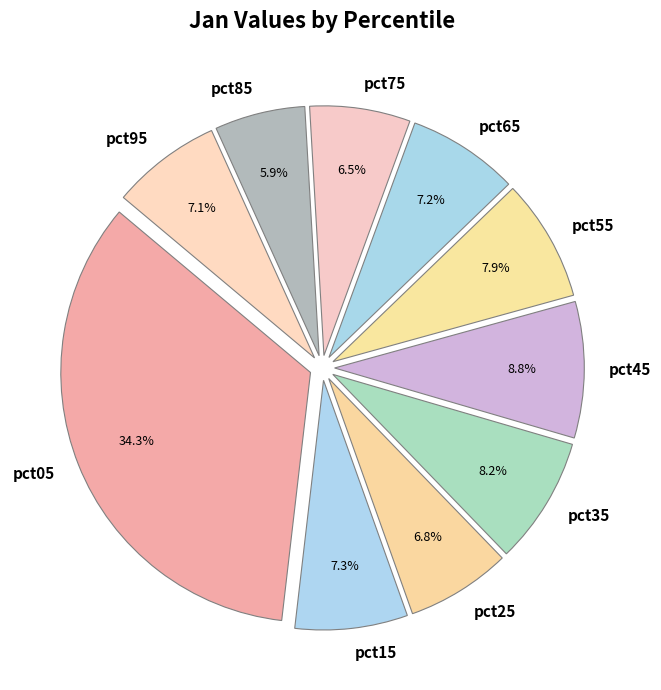

What percentage is the pct55 slice, to the nearest percent?

8%